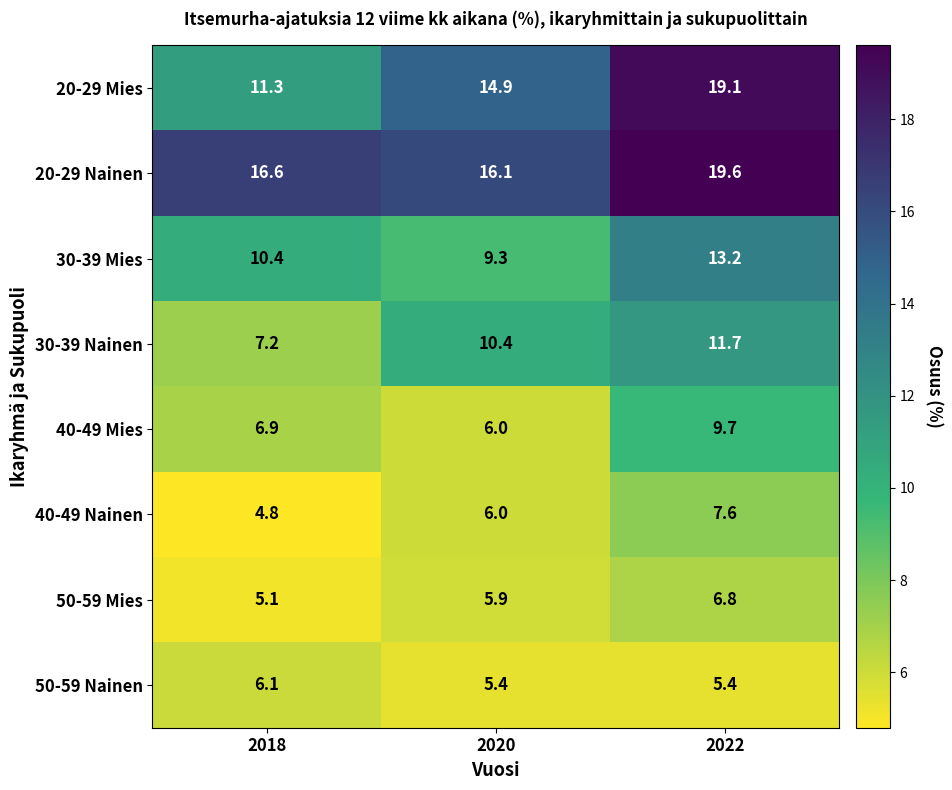

Which category has the lowest value across all series?

2018